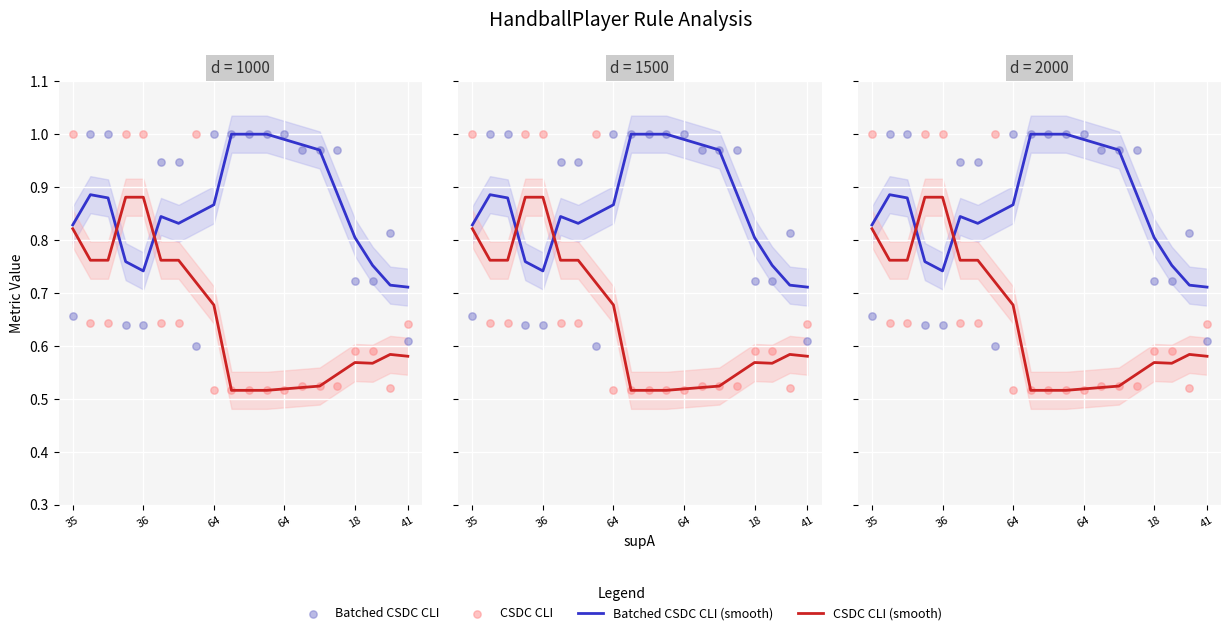

What are all the series names shown in the legend?

Batched CSDC CLI (smooth), CSDC CLI (smooth), Batched CSDC CLI, CSDC CLI